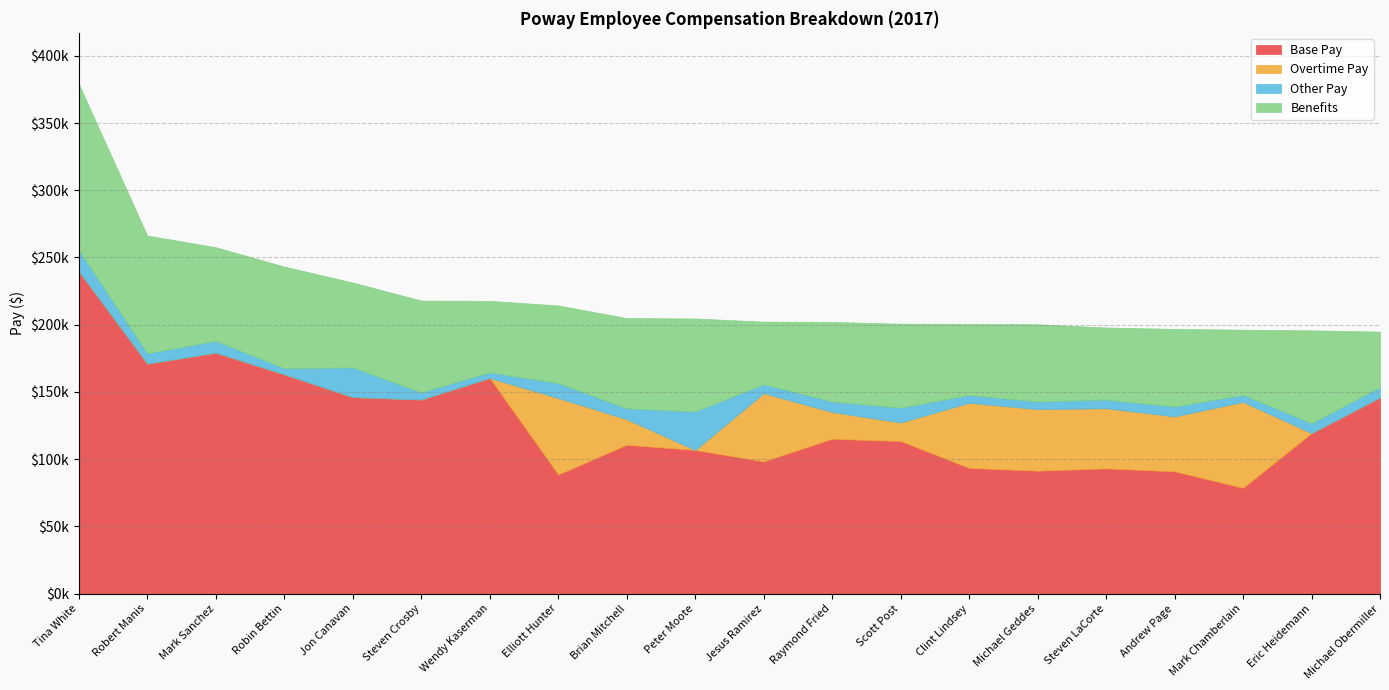

Count the number of categories in the chart.

20